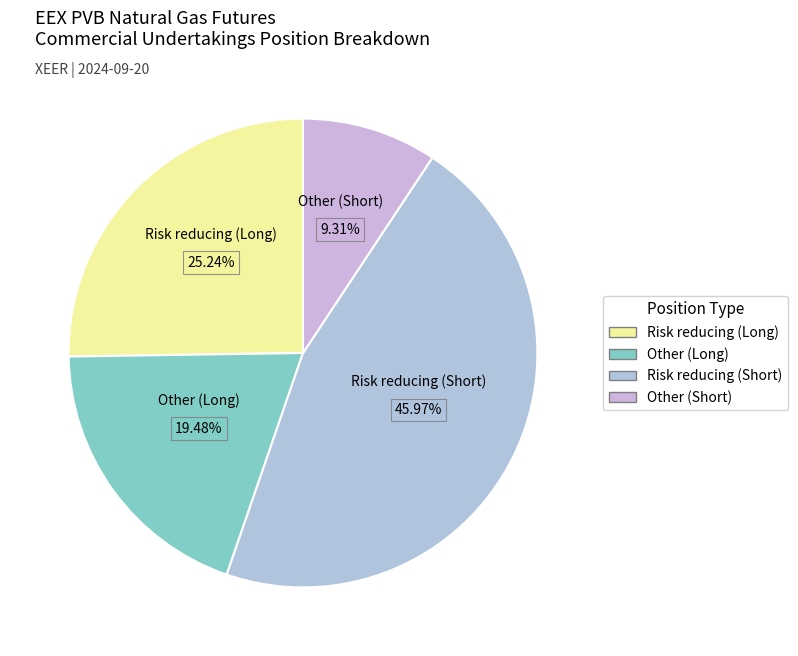

To the nearest percent, what is the difference between the largest and smallest slice percentages?

37%